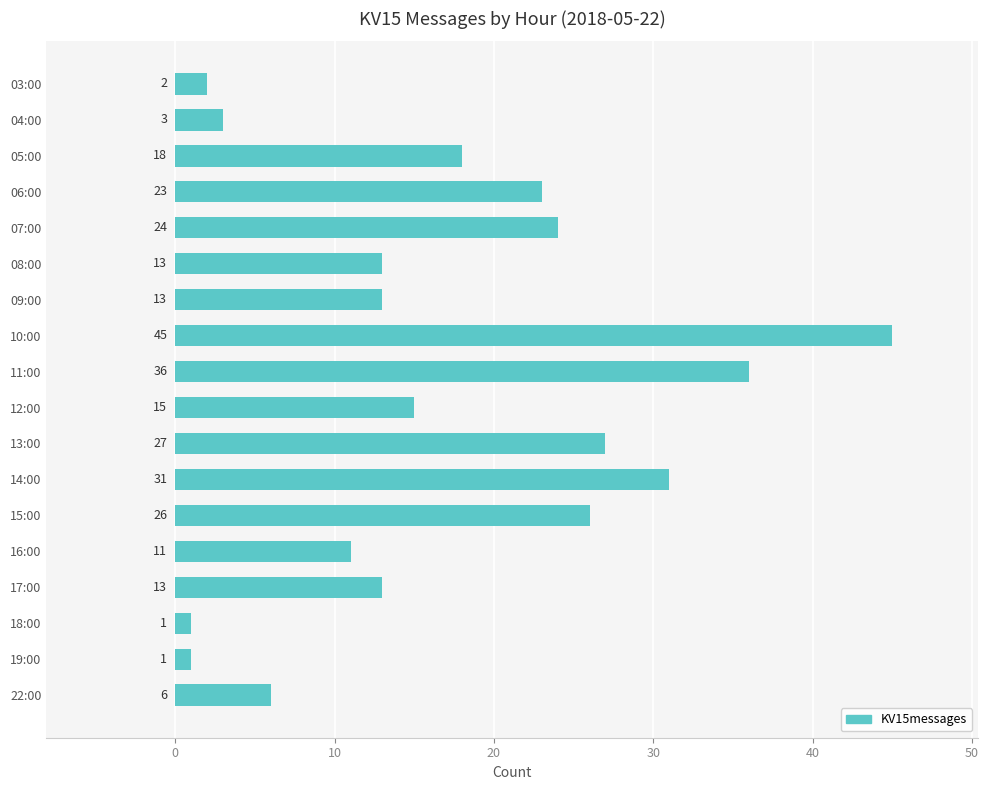

At which label is the value closest to 23?

06:00